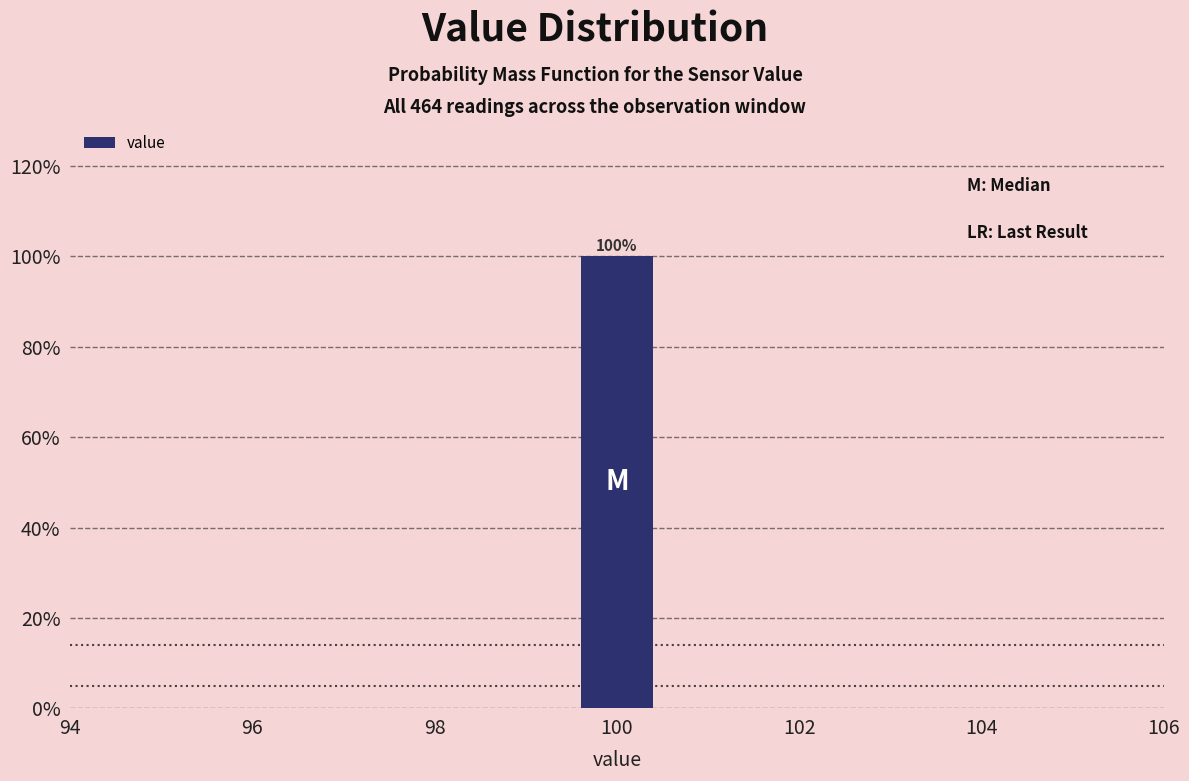

Over which range of the x-axis is the bar tallest?

99.5 to 100.5